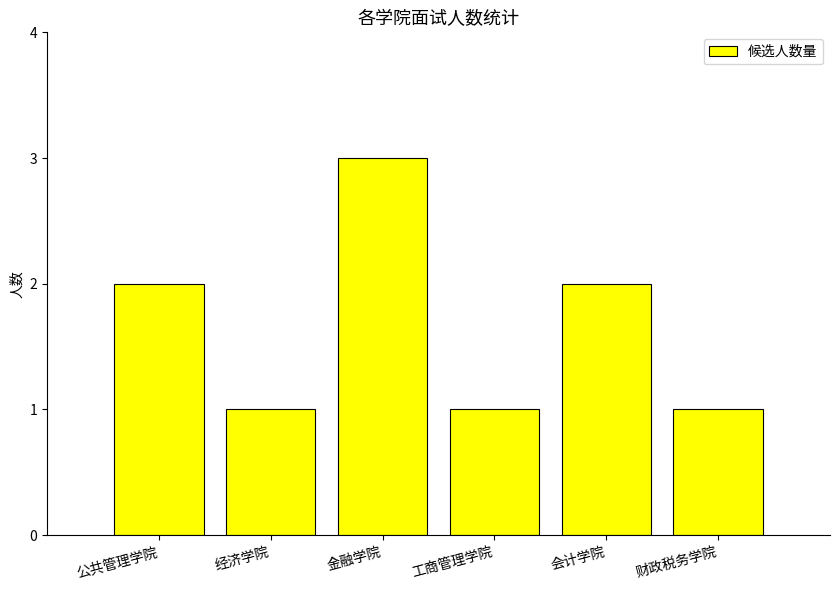

What position from the left is 会计学院?

5